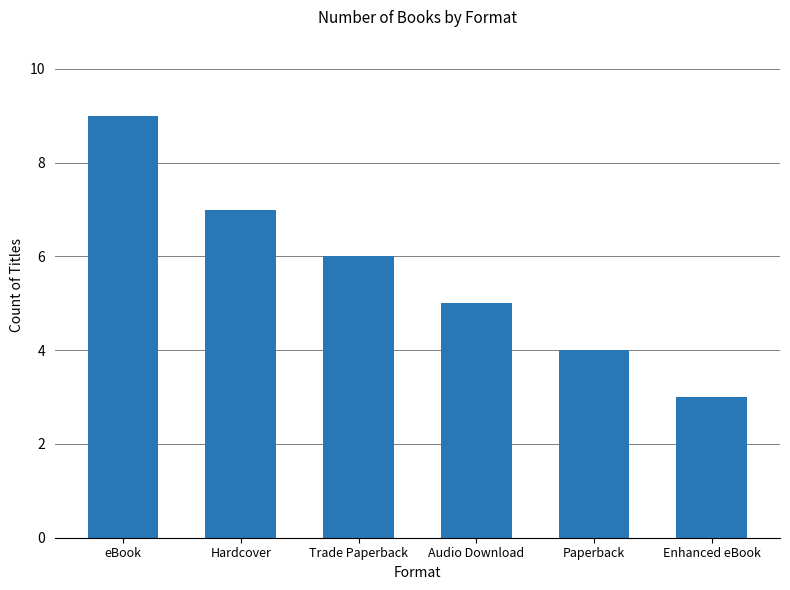

List the labels in order of value, largest first.

eBook, Hardcover, Trade Paperback, Audio Download, Paperback, Enhanced eBook